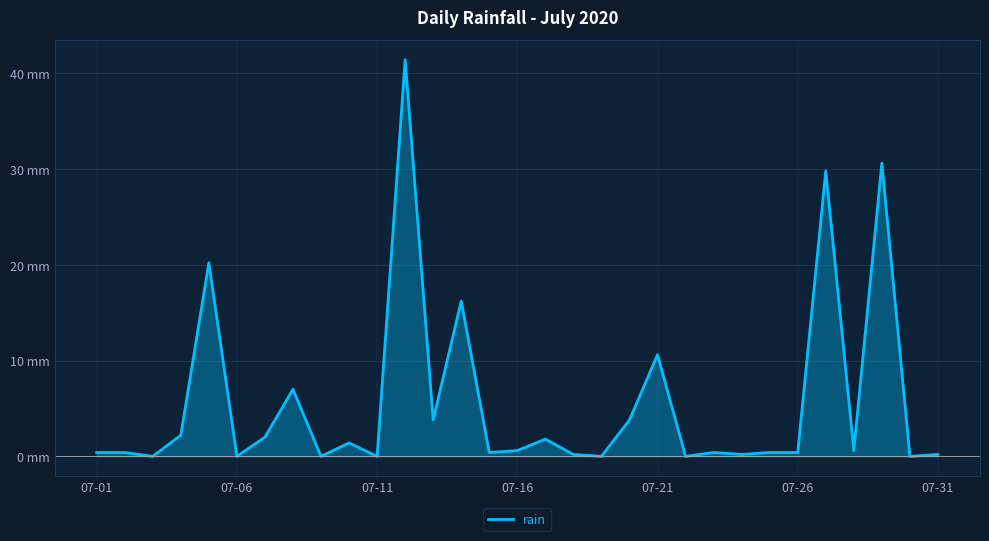

Which label corresponds to the smallest value in the chart?

07-11